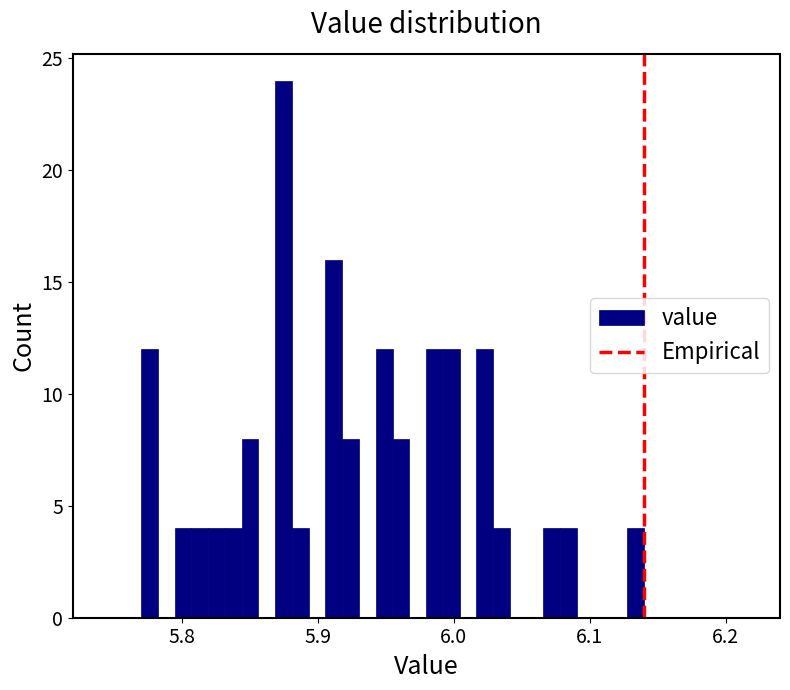

Around what value on the x-axis is the tallest bar? Give the approximate position of its centre, as read against the axis.

5.87